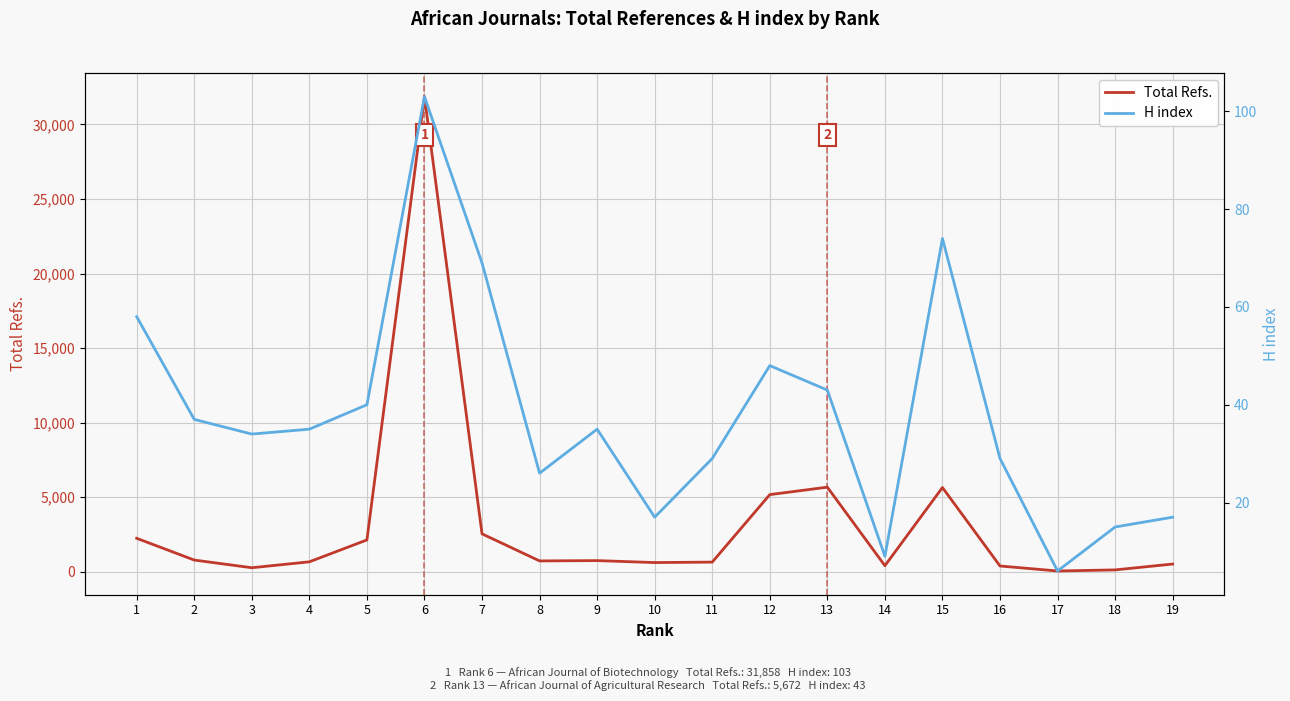

The value of Total Refs. at 10 is 195. True or false?

False